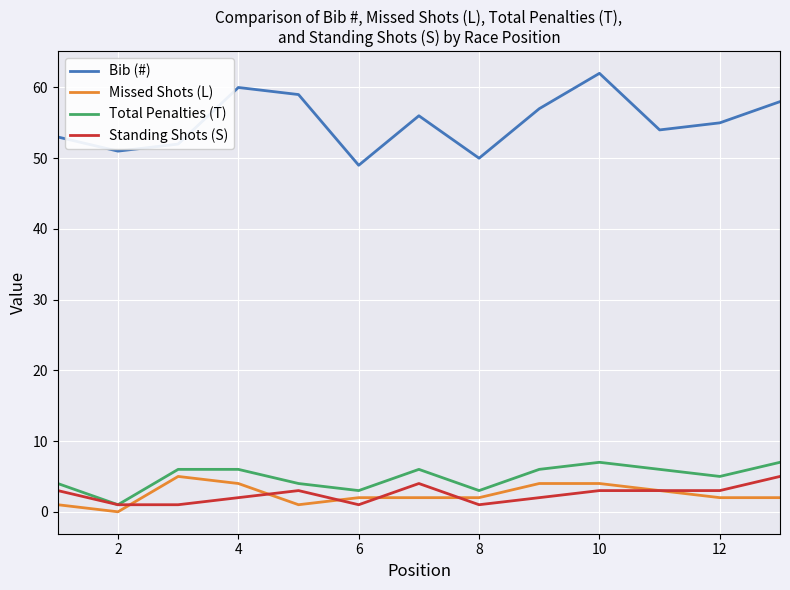

True or false: Bib (#) and Missed Shots (L) cross at least once.

False